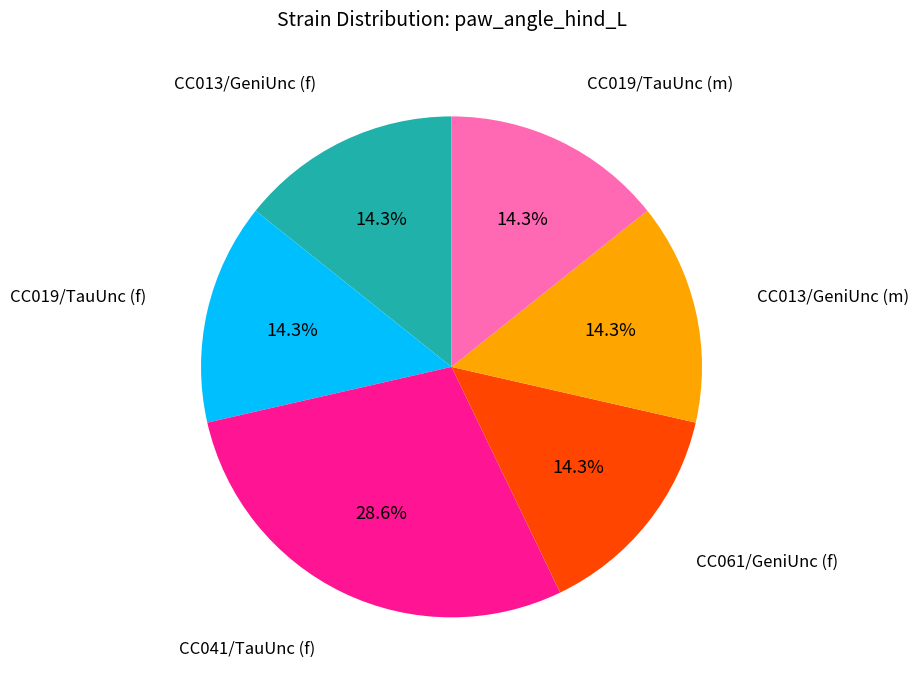

Is there a majority slice in this chart?

No